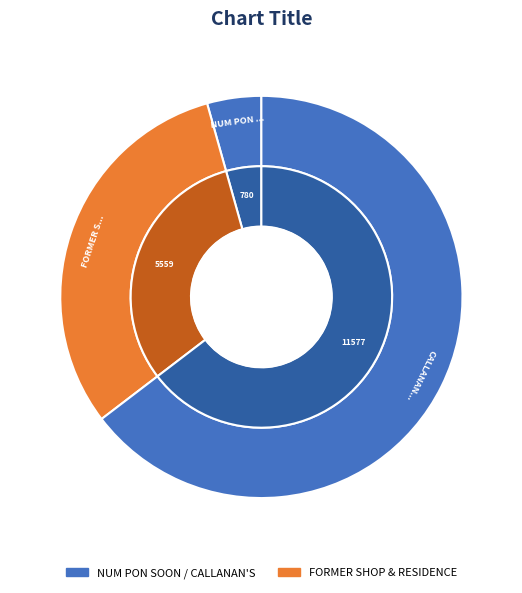

To the nearest percent, what portion does CALLANAN'S CHEMIST represent?

65%